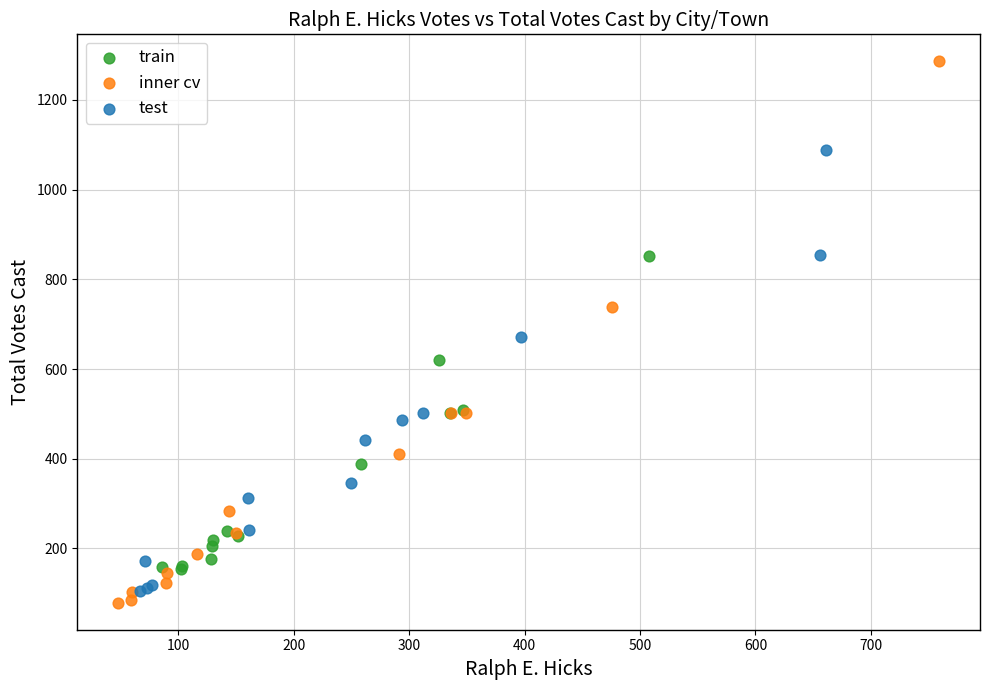

Which series reaches the maximum Y coordinate?

inner cv